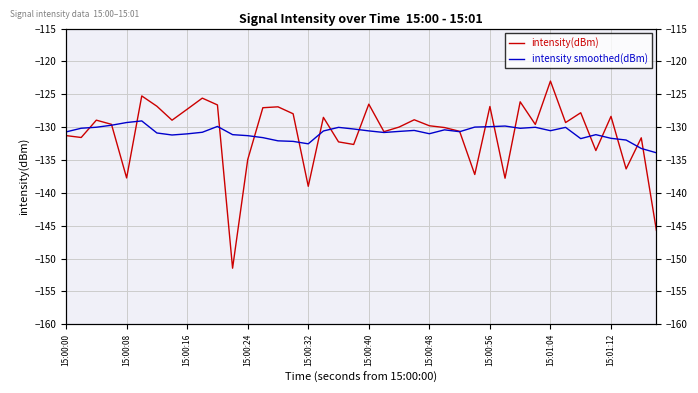

Is it true that intensity(dBm) equals -36.6 at 26?

False